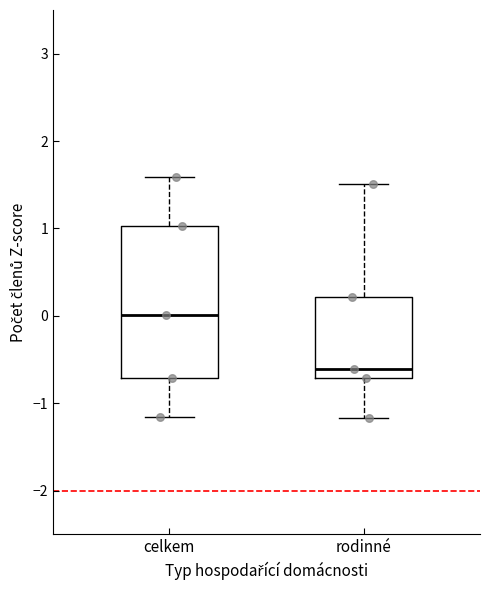

Reading left to right, transcribe this box plot: for each box, give where its median line is, the range the box spans, and where its two whiskers end, as read against the y-axis. The values are not printed on the chart, so give them approximately, as read against the axis.

celkem: median 0.0, box -0.7 to 1.0, whiskers -1.2 to 1.6
rodinné: median -0.6, box -0.7 to 0.2, whiskers -1.2 to 1.5